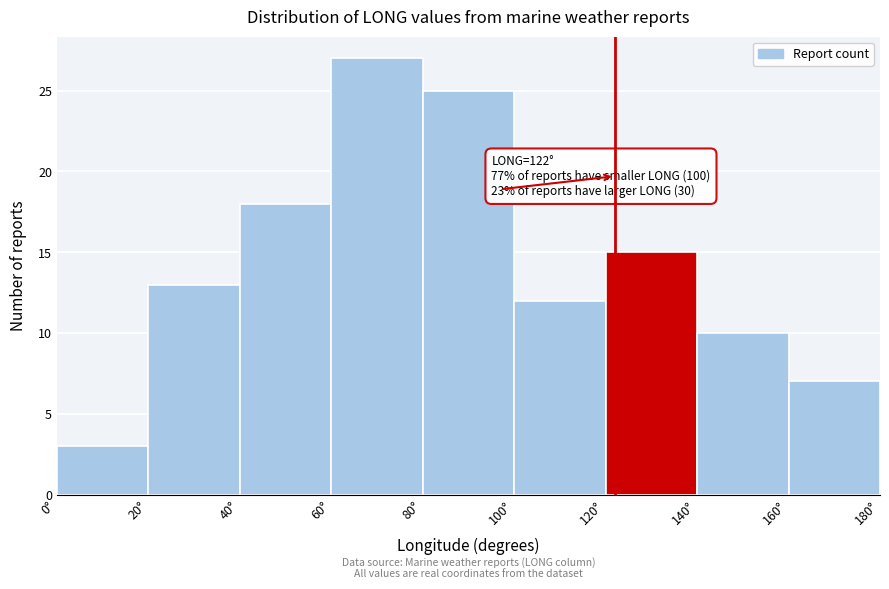

Which range on the x-axis has the tallest bar?

60 to 80